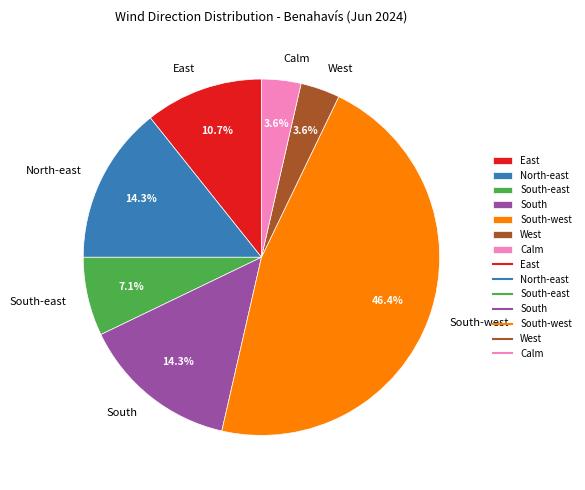

What percentage is the East slice, to the nearest percent?

11%